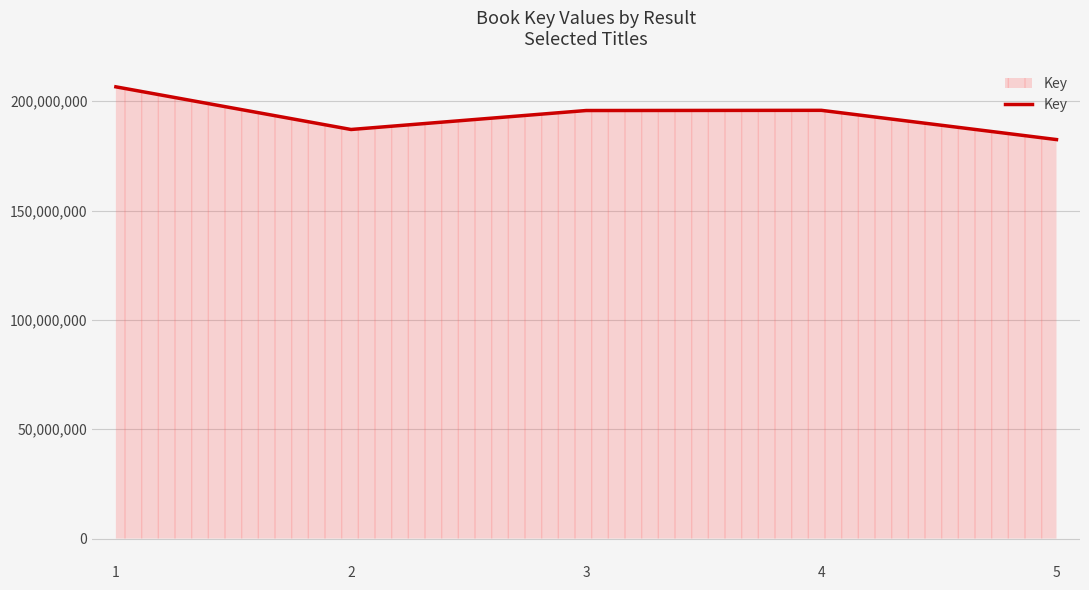

How many values are below 195775573?

2